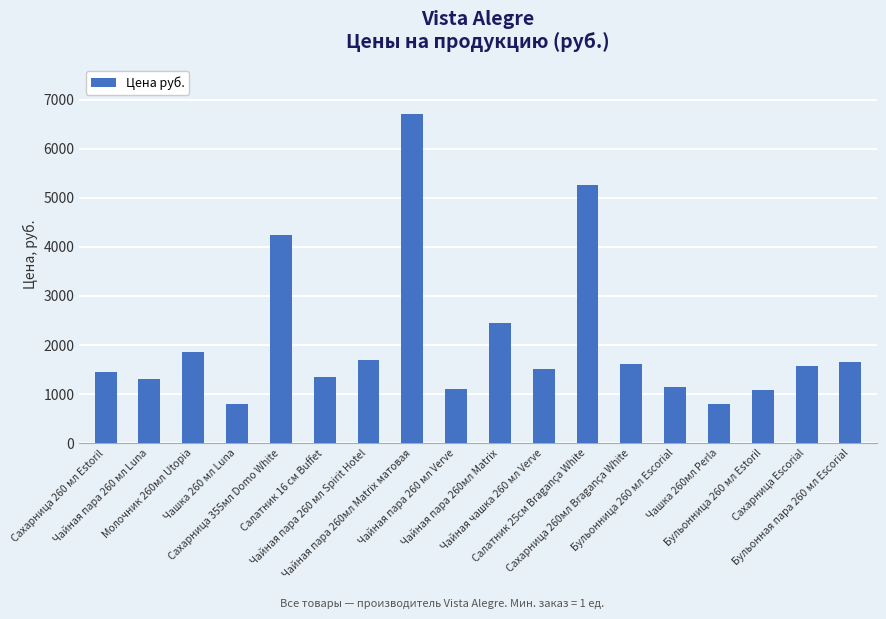

What is the difference between the second highest and second lowest values?

4459